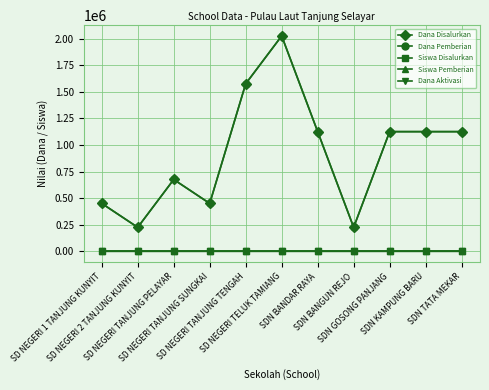

At how many categories does at least one series exceed 1157123?

2